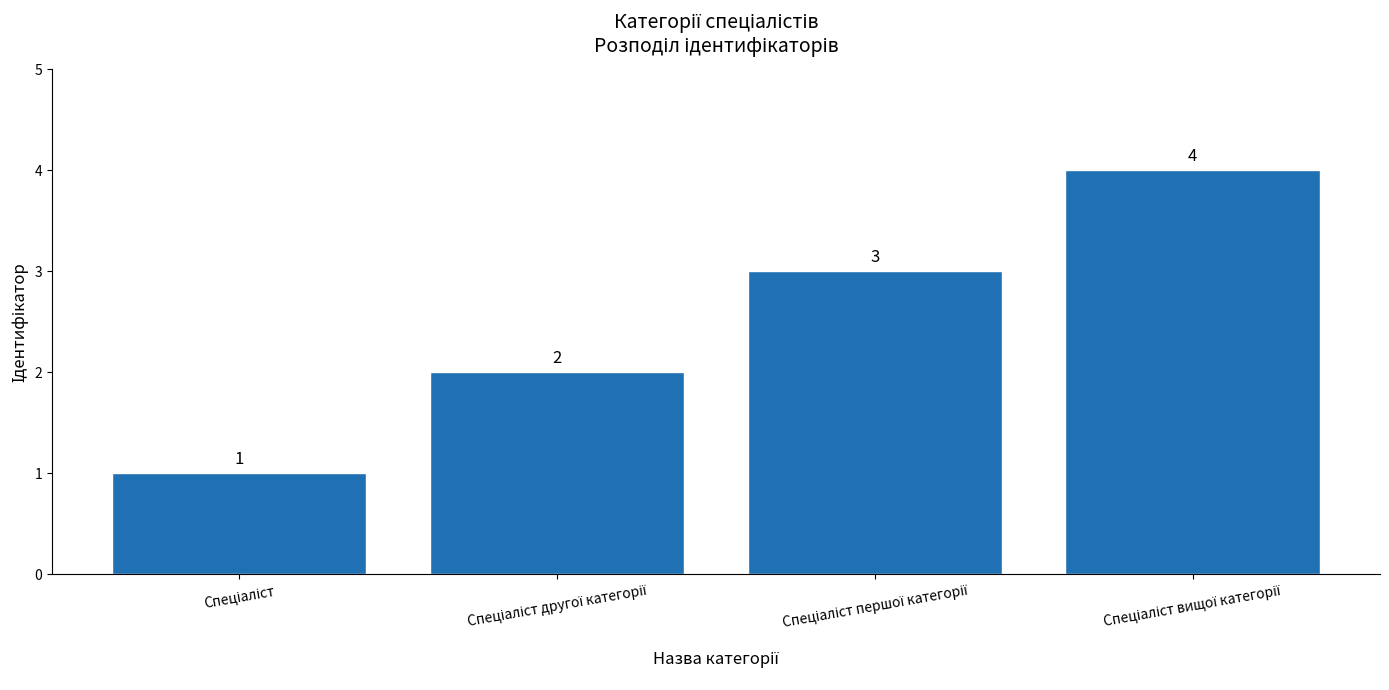

Are the bars grouped side by side (vs. stacked)?

No